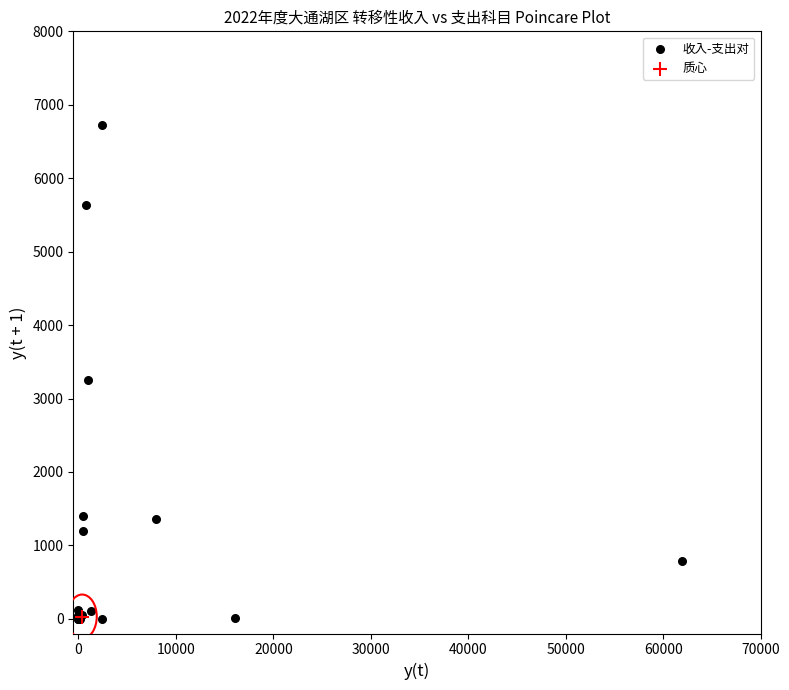

What are all the series names shown in the legend?

收入-支出对, 质心